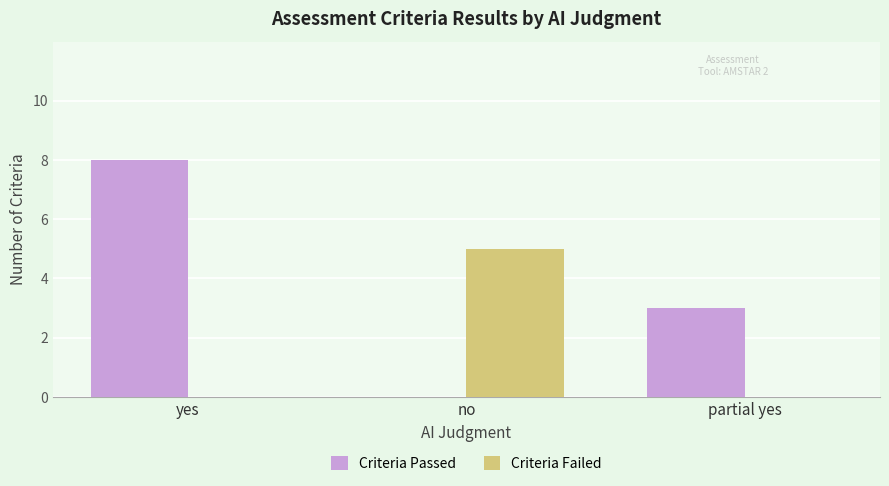

The Criteria Passed series shows 1 at partial yes. True or false?

False